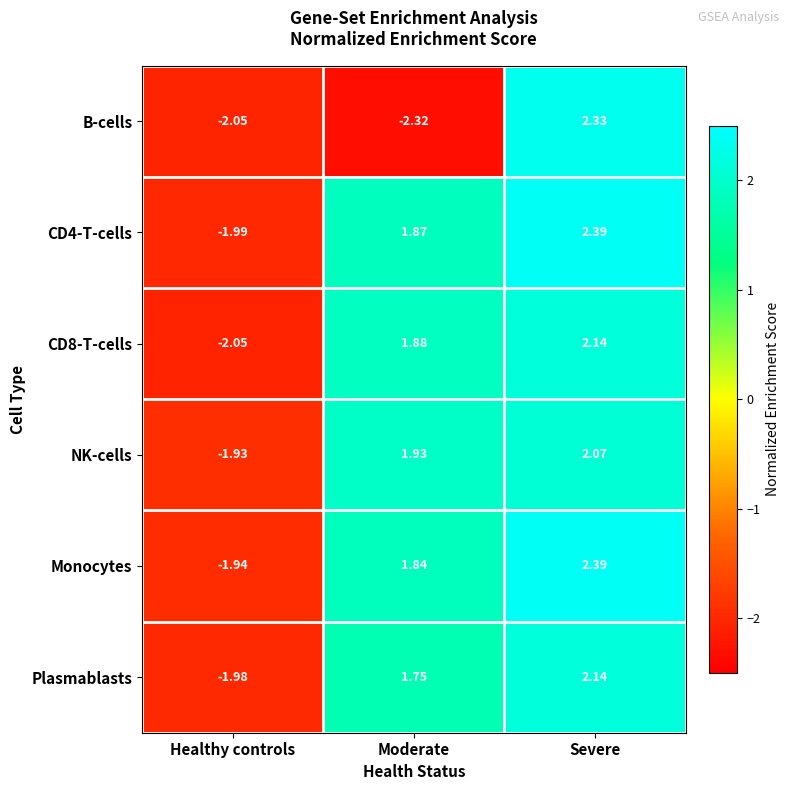

At which label does CD8-T-cells reach its minimum?

Healthy controls